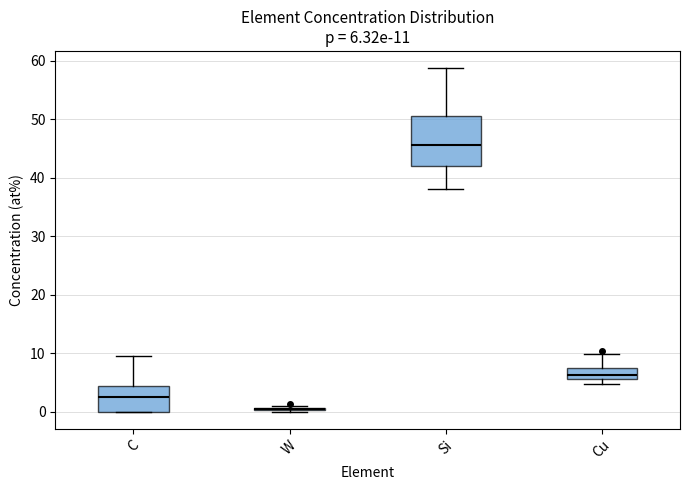

Comparing the boxes themselves (not the whiskers), which one is the tallest?

Si